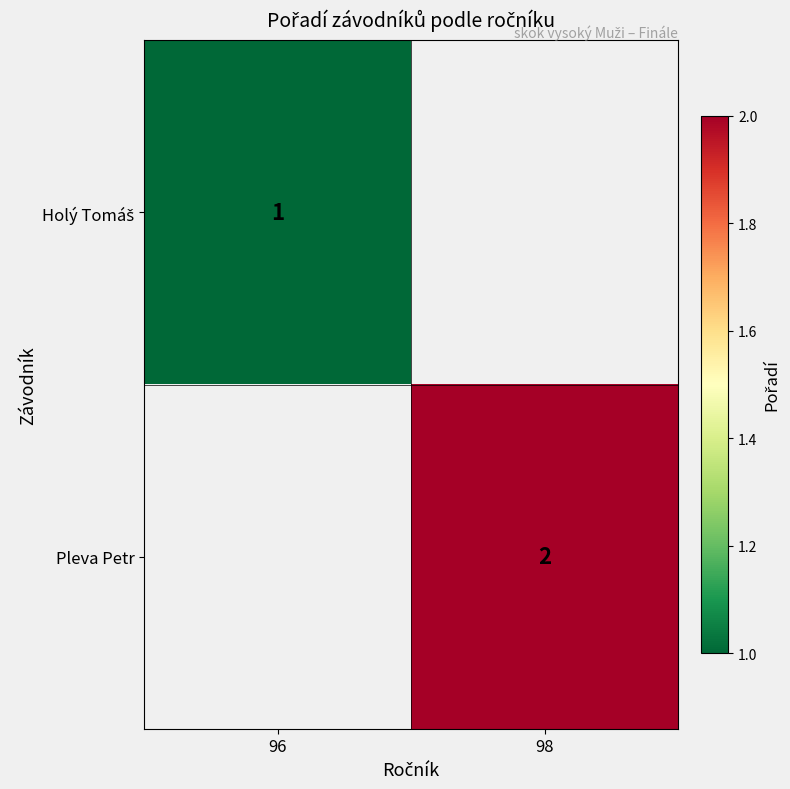

How many data points does each series have?

2